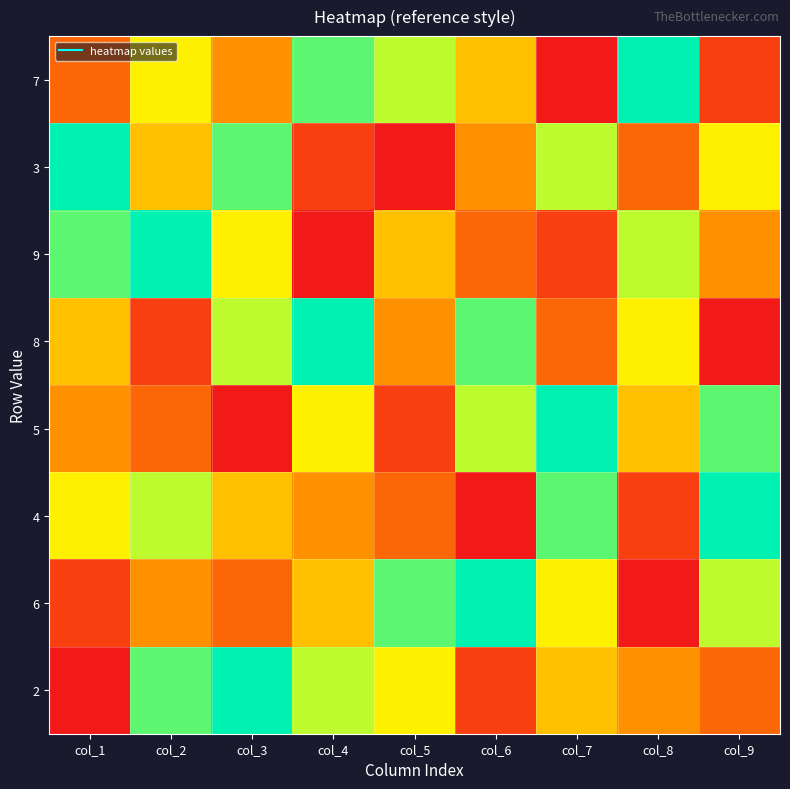

Reading left to right, extract all data points from this chart.

7: col_1=3	col_2=6	col_3=4	col_4=8	col_5=7	col_6=5	col_7=1	col_8=9	col_9=2
3: col_1=9	col_2=5	col_3=8	col_4=2	col_5=1	col_6=4	col_7=7	col_8=3	col_9=6
9: col_1=8	col_2=9	col_3=6	col_4=1	col_5=5	col_6=3	col_7=2	col_8=7	col_9=4
8: col_1=5	col_2=2	col_3=7	col_4=9	col_5=4	col_6=8	col_7=3	col_8=6	col_9=1
5: col_1=4	col_2=3	col_3=1	col_4=6	col_5=2	col_6=7	col_7=9	col_8=5	col_9=8
4: col_1=6	col_2=7	col_3=5	col_4=4	col_5=3	col_6=1	col_7=8	col_8=2	col_9=9
6: col_1=2	col_2=4	col_3=3	col_4=5	col_5=8	col_6=9	col_7=6	col_8=1	col_9=7
2: col_1=1	col_2=8	col_3=9	col_4=7	col_5=6	col_6=2	col_7=5	col_8=4	col_9=3